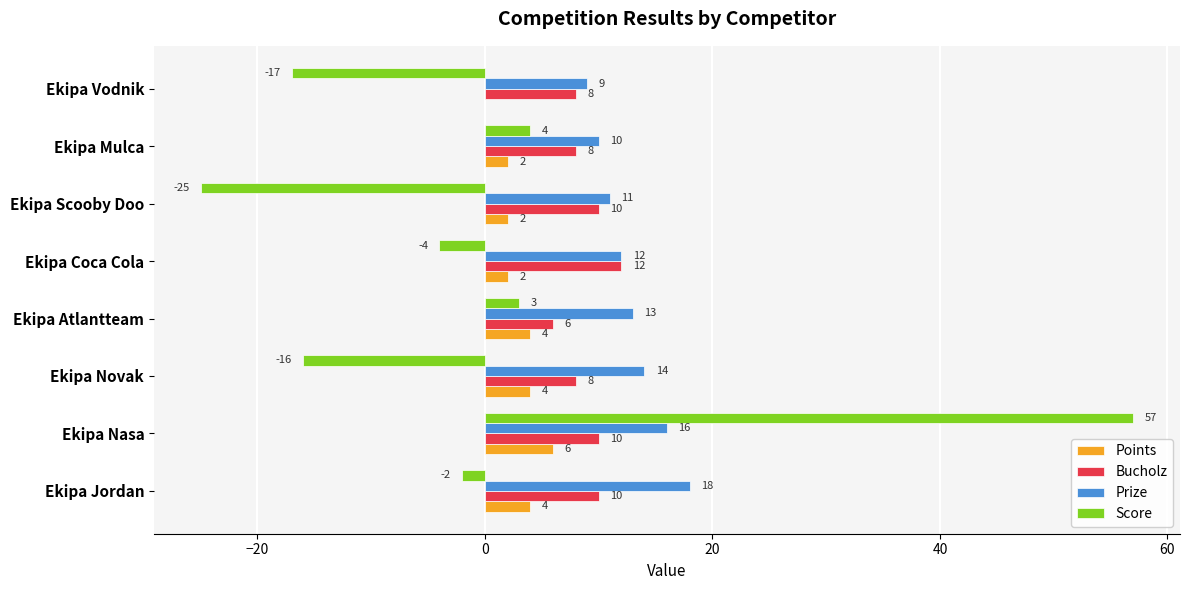

Between Ekipa Novak and Ekipa Coca Cola, which series saw the biggest shift?

Score